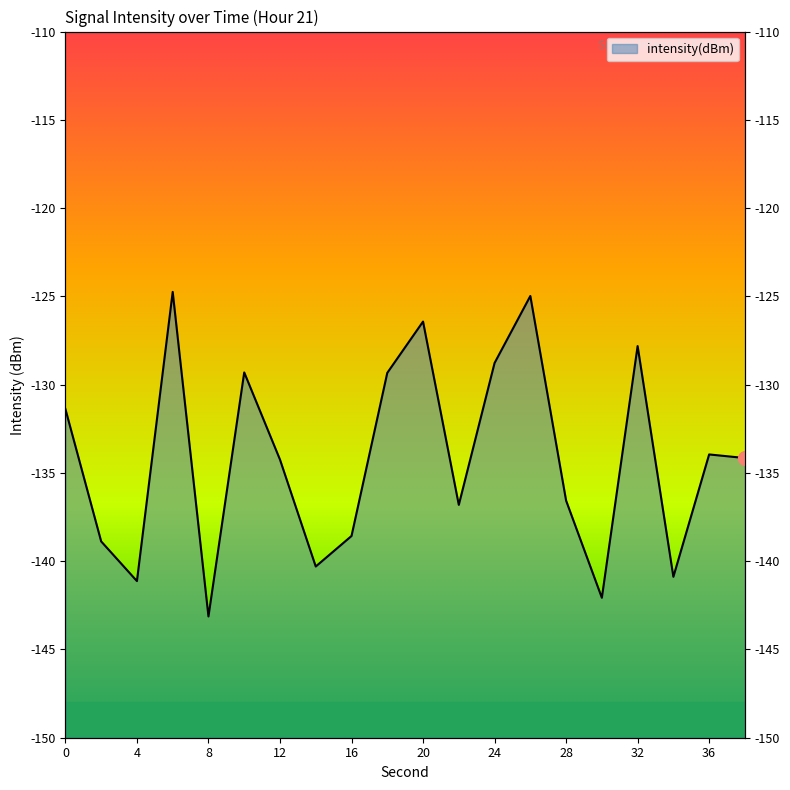

Which has a higher value, 8 or 36?

36